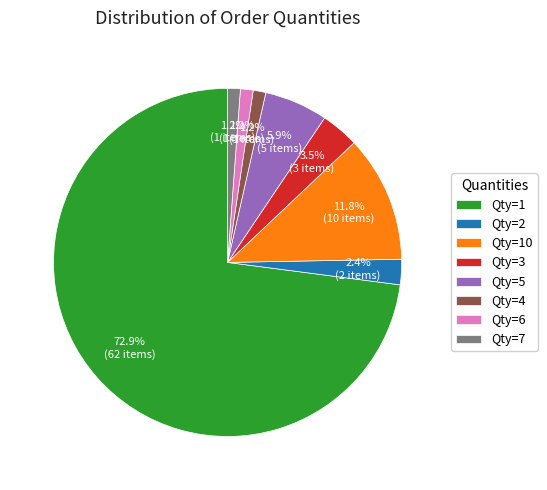

What is the majority slice?

Qty=1